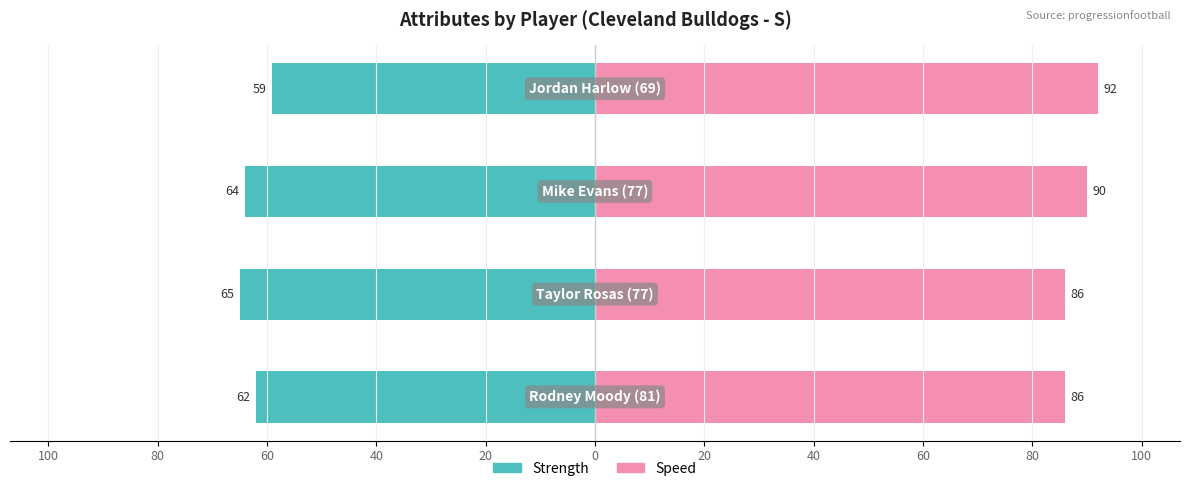

How many data points in Strength are less than -62?

2